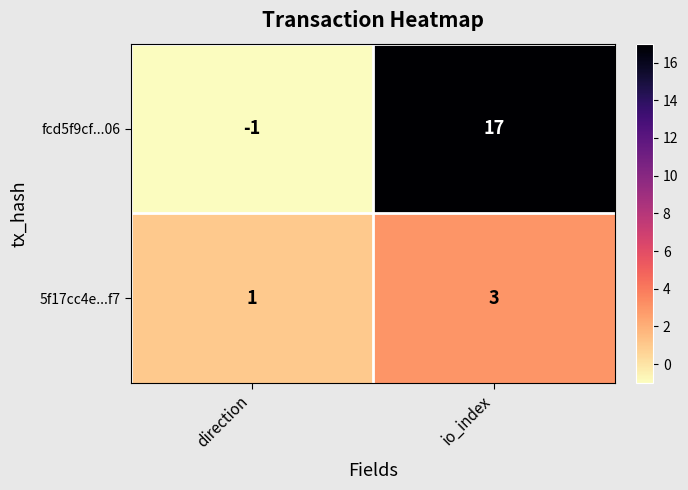

Reading right to left, extract all data points from this chart.

fcd5f9cf...06: 17	-1
5f17cc4e...f7: 3	1